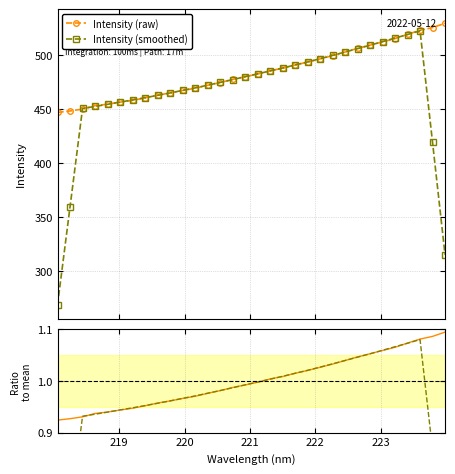

What is the lowest value of the Intensity (raw) series?

446.7